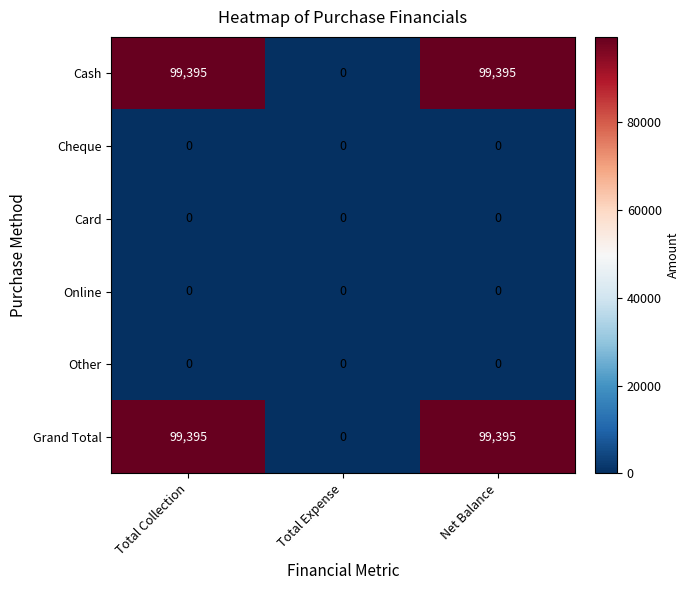

Reading left to right, transcribe all the data shown in this chart.

Cash: Total Collection=99395	Total Expense=0	Net Balance=99395
Cheque: Total Collection=0	Total Expense=0	Net Balance=0
Card: Total Collection=0	Total Expense=0	Net Balance=0
Online: Total Collection=0	Total Expense=0	Net Balance=0
Other: Total Collection=0	Total Expense=0	Net Balance=0
Grand Total: Total Collection=99395	Total Expense=0	Net Balance=99395